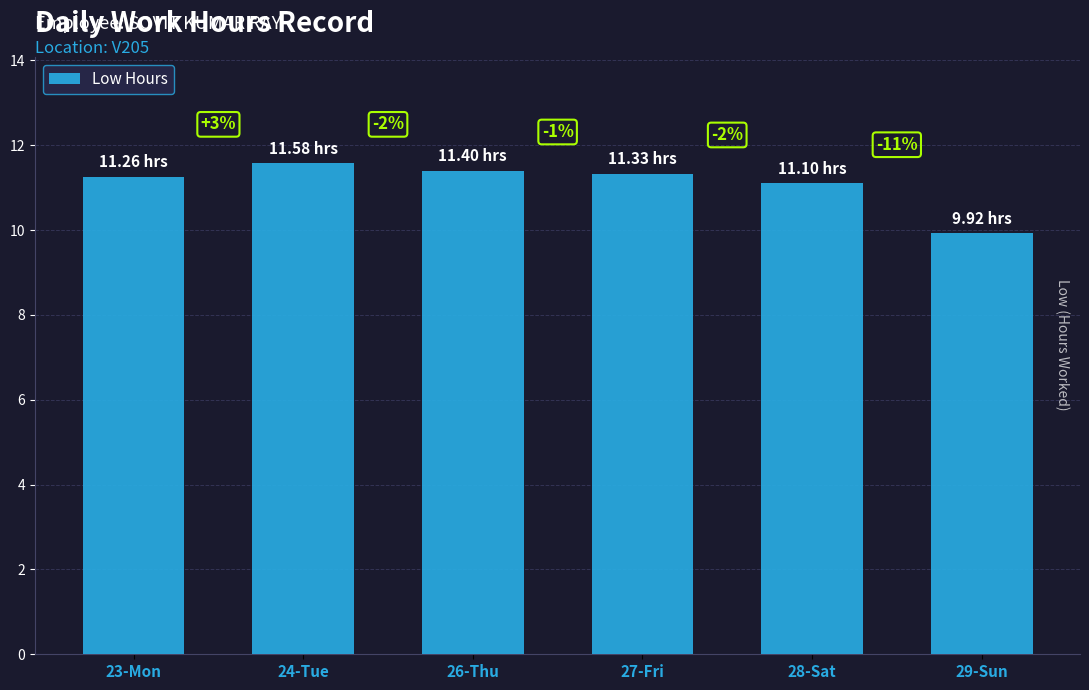

How many bars are there in total?

6